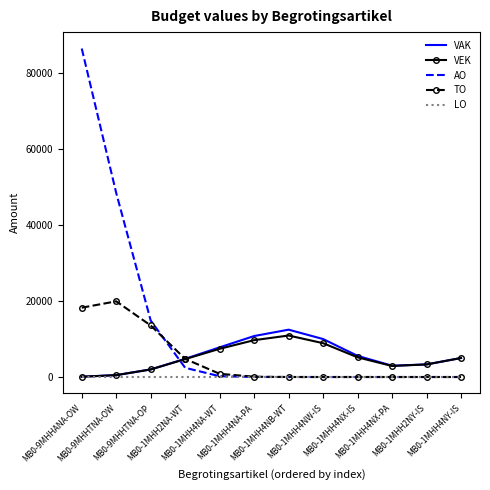

Is it true that LO equals 0.0 at MB0-9MHHANA-OW?

True